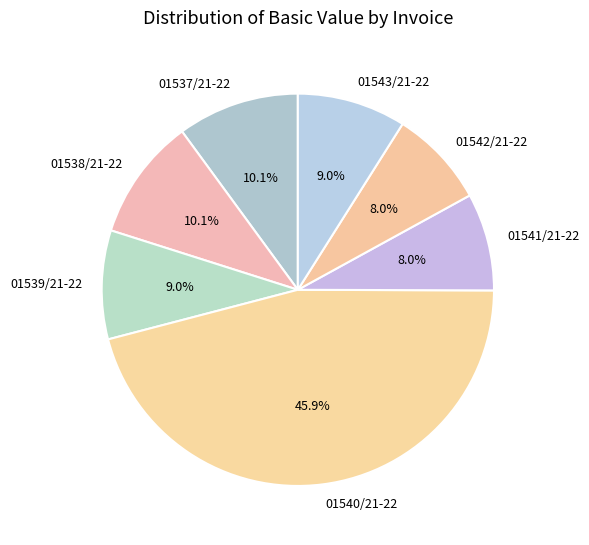

The 01537/21-22 slice represents 4% of the pie. True or false?

False